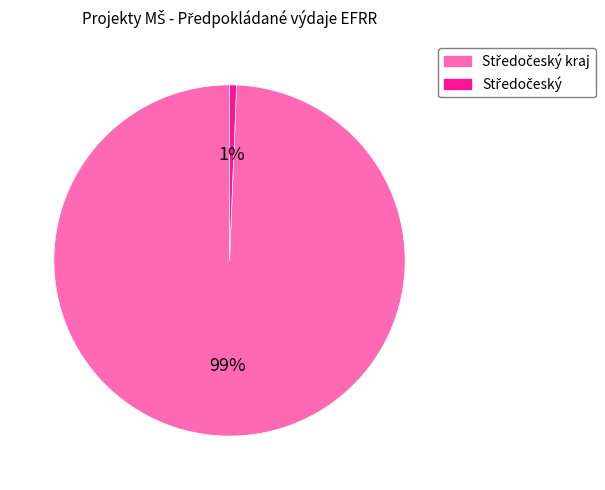

Is there a majority slice in this chart?

Yes